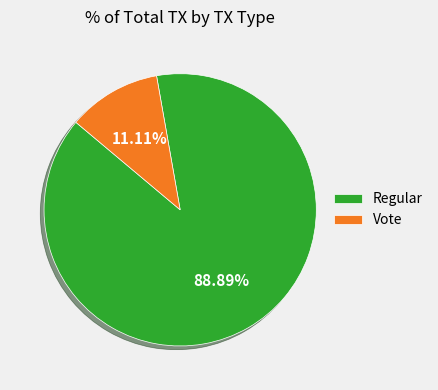

What is the ratio of the value at Vote to the value at Regular?

0.1